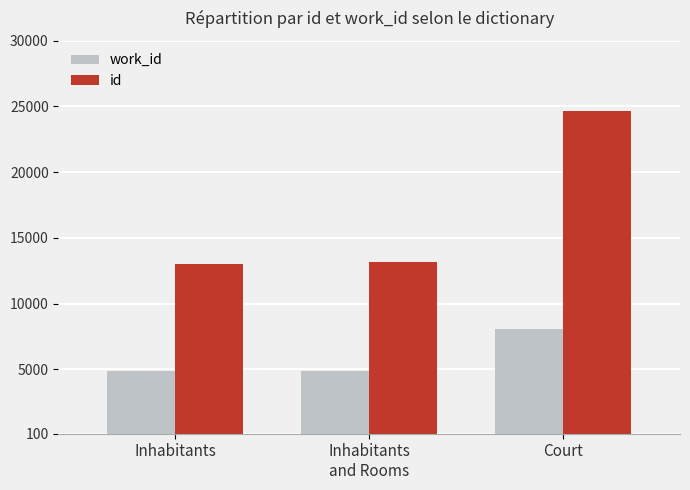

What is the smallest value displayed?

4864